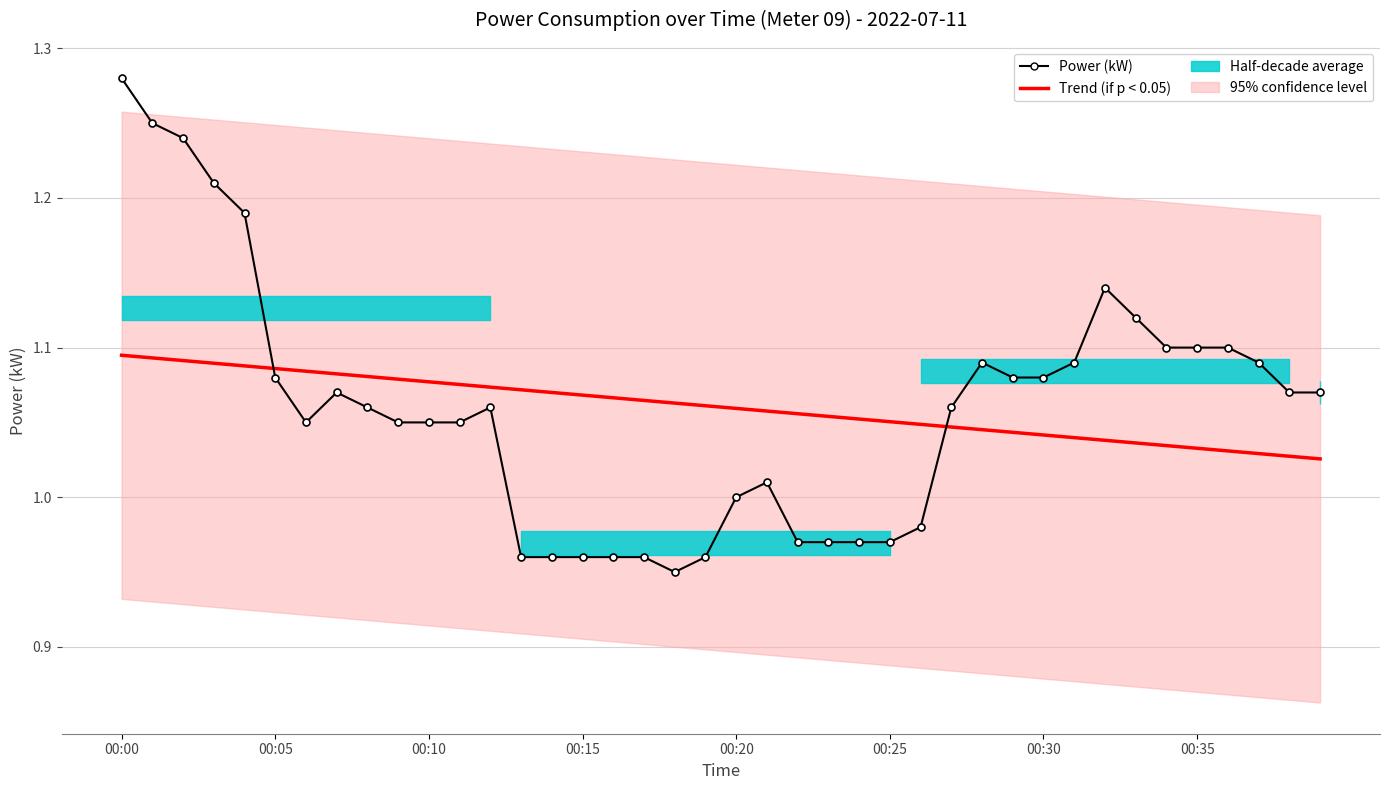

Where is Power (kW) nearest to the value 1?

00:20